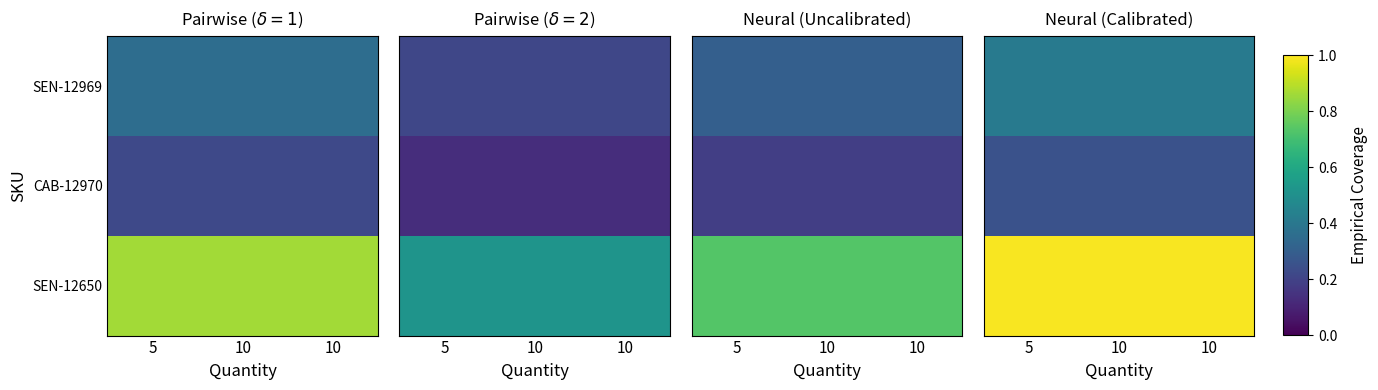

What is the difference between the highest and lowest values at 5?

0.7